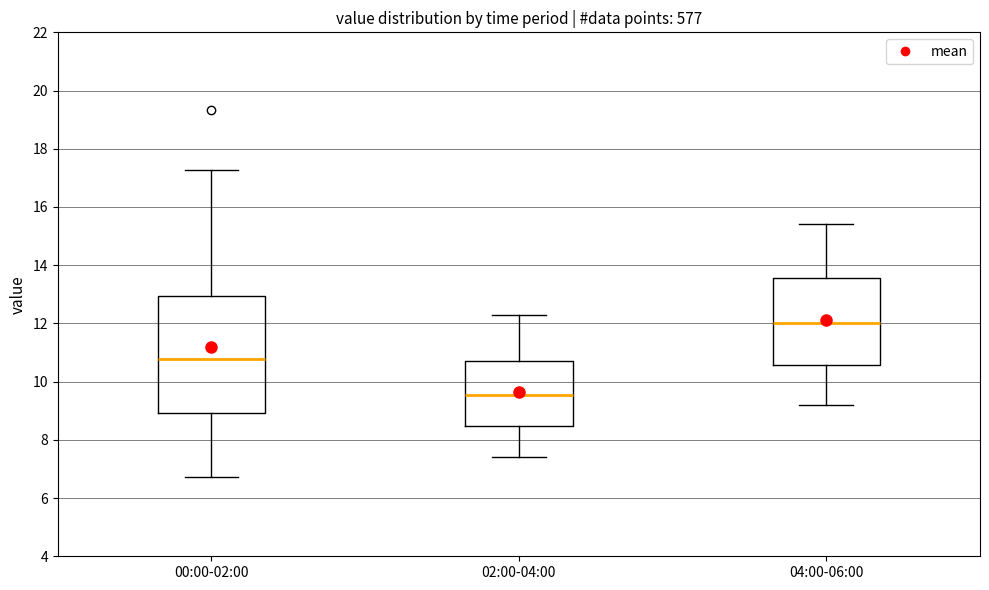

Reading left to right, read every box against the y-axis: the position of its median line, the range the box covers, and the ends of its whiskers. The values are not printed on the chart, so give them approximately, as read against the axis.

00:00-02:00: median 10.8, box 9.0 to 13.0, whiskers 6.8 to 17.2
02:00-04:00: median 9.6, box 8.4 to 10.8, whiskers 7.4 to 12.4
04:00-06:00: median 12.0, box 10.6 to 13.6, whiskers 9.2 to 15.4